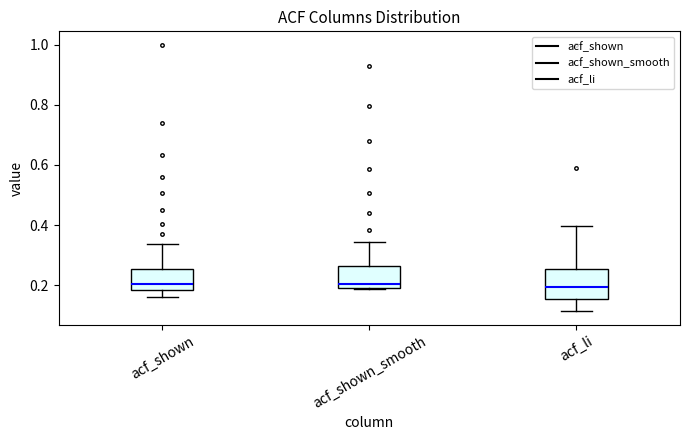

Where does the lower whisker of the box for acf_shown end on the y-axis? The values are not printed on the chart, so give them approximately, as read against the axis.

0.16